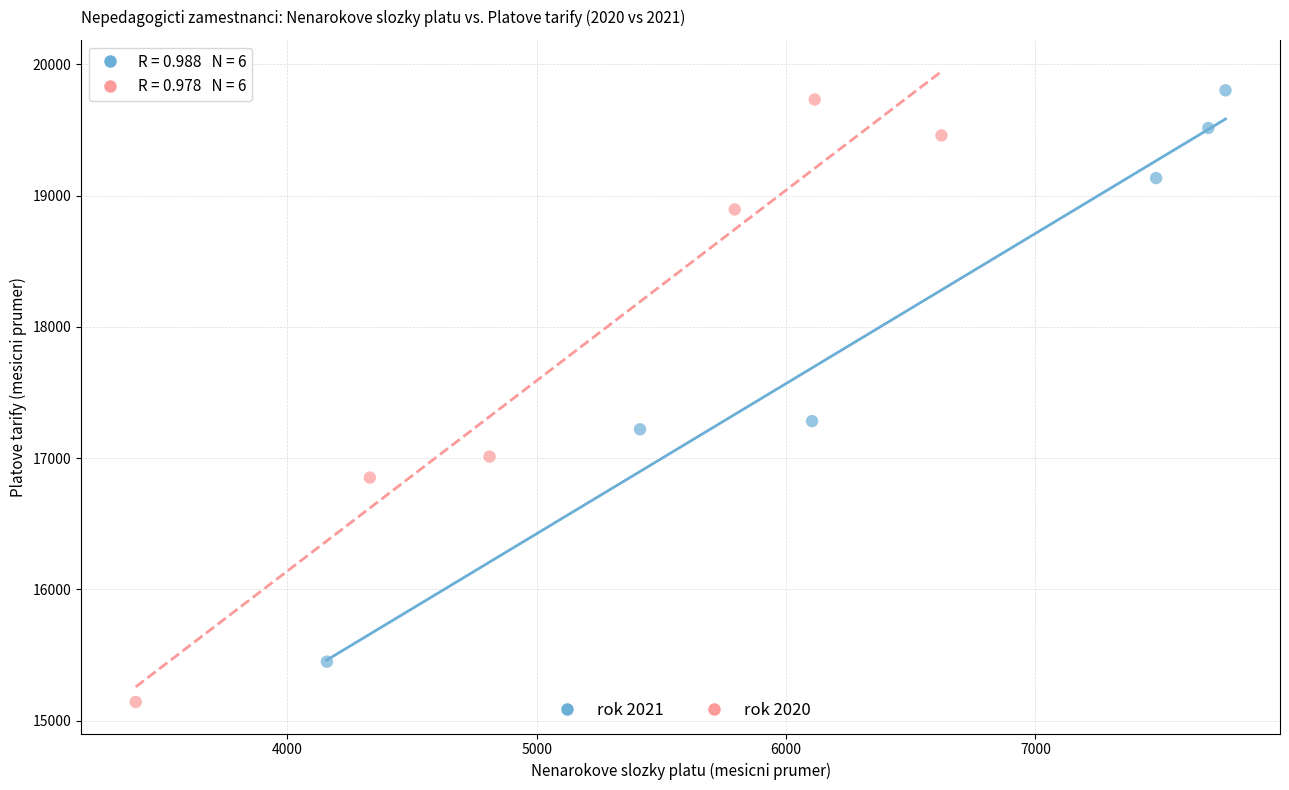

Which series contains the highest Y value?

rok 2021